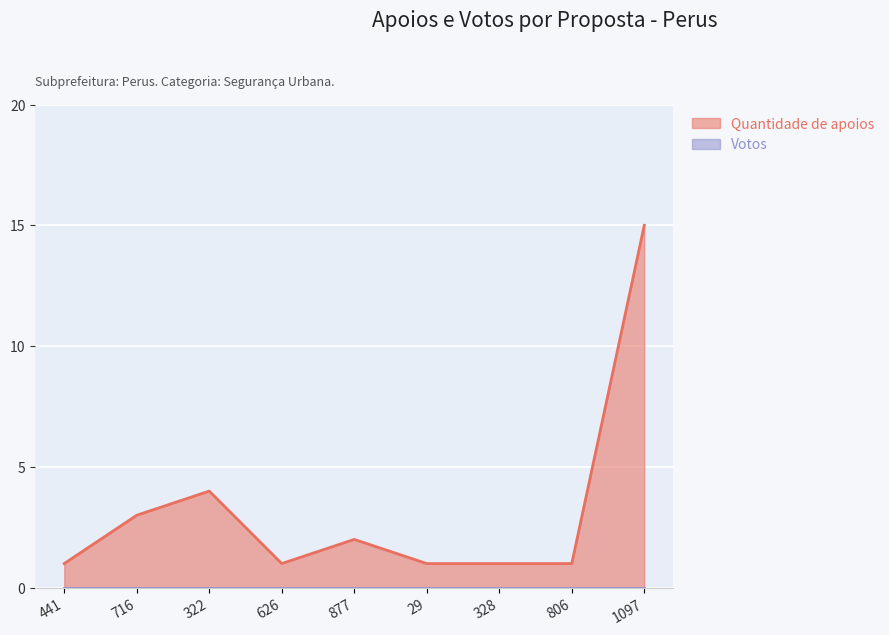

Which category has the lowest value across all series?

441